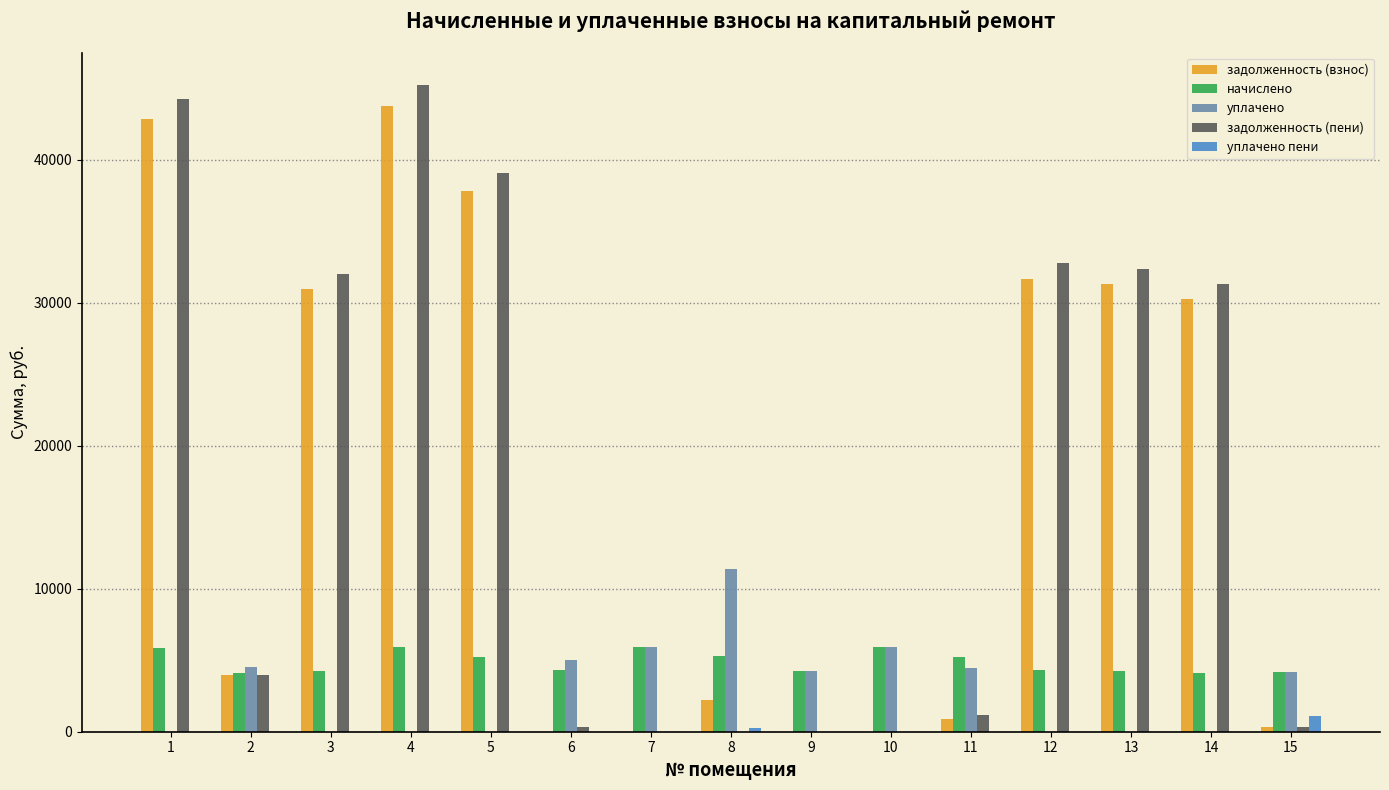

Which category has the highest value across all series?

4